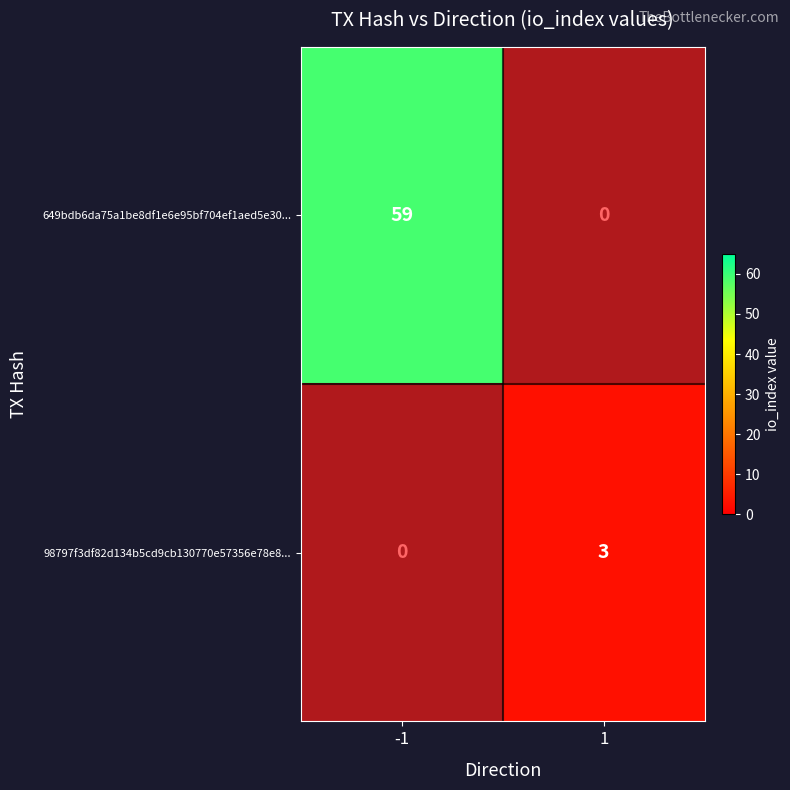

The 98797f3df82d134b5cd9cb130770e57356e78e8... series shows 3 at 1. True or false?

True